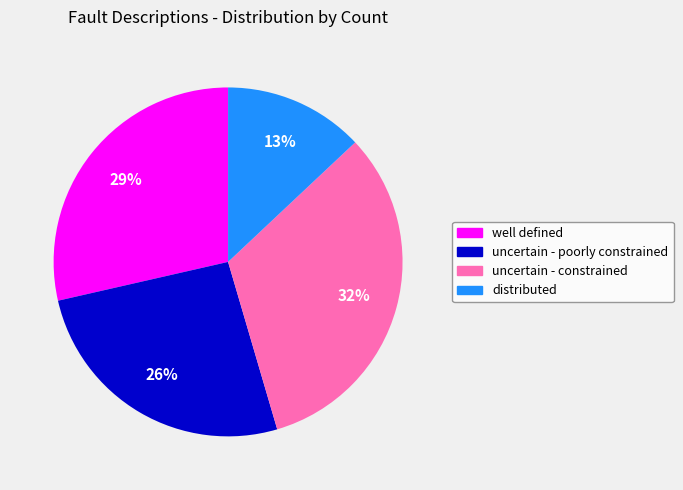

How many segments does this pie chart have?

4